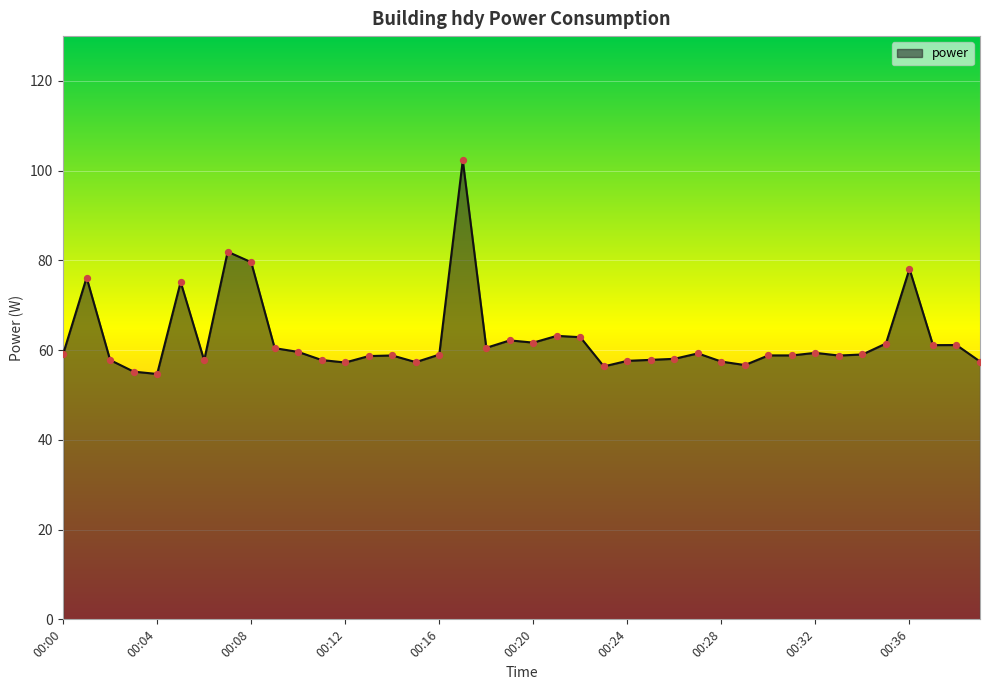

What is the maximum value shown in the chart?

102.3